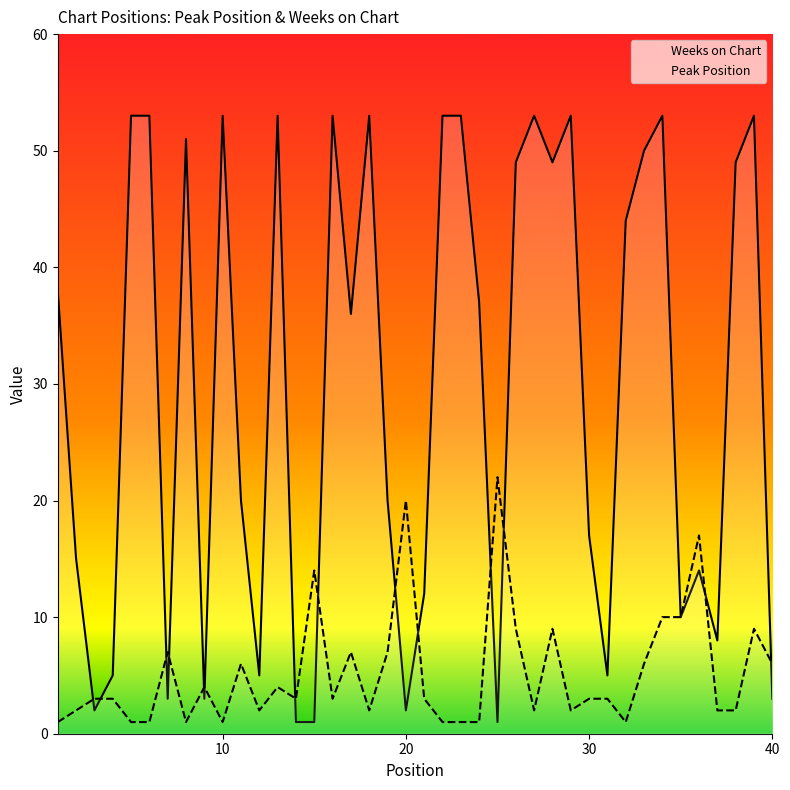

At which label does Peak Position first exceed 3?

7